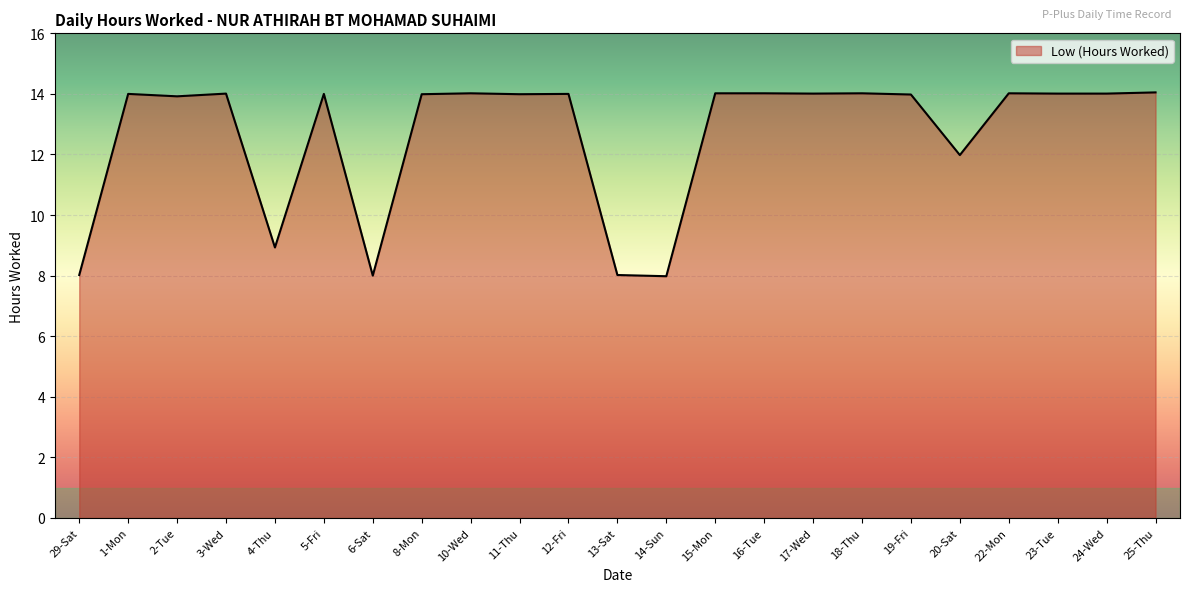

Where is the data nearest to the value 11?

20-Sat